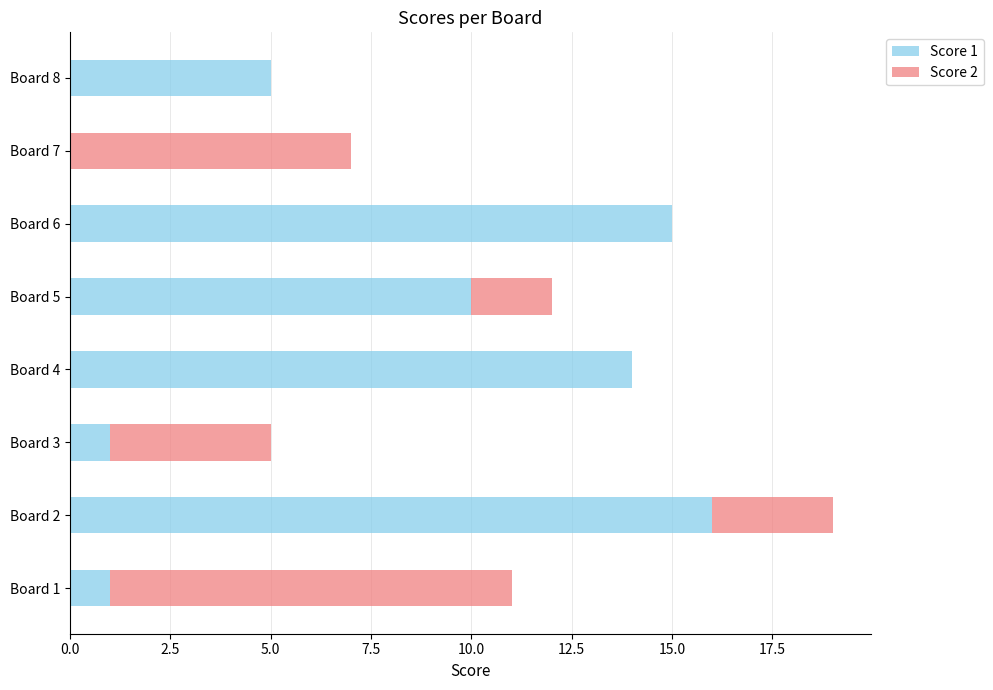

The Score 1 series shows 22 at Board 2. True or false?

False